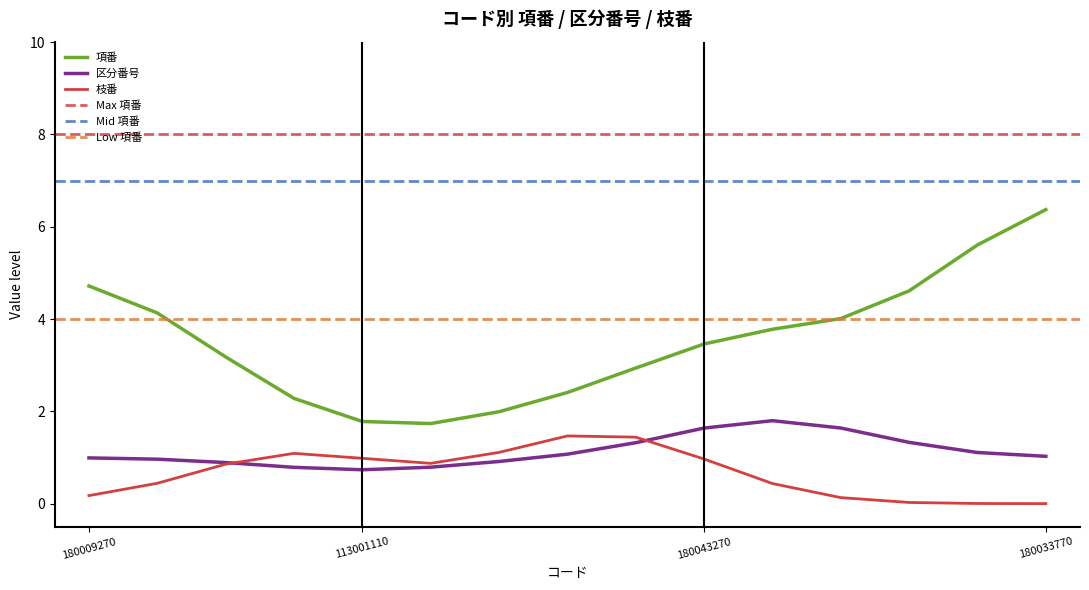

Which series has the largest range (max minus min)?

項番